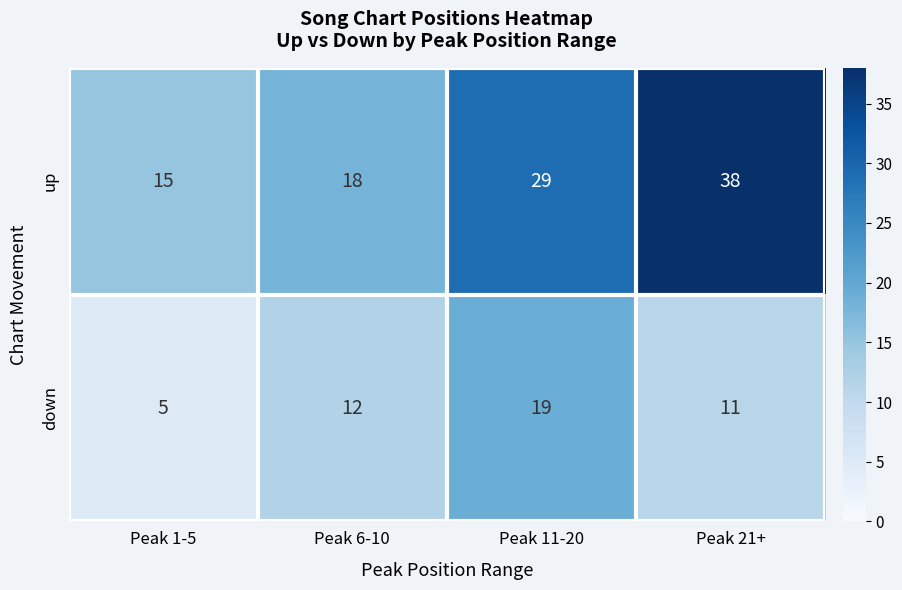

Is it true that down equals 5 at Peak 1-5?

True